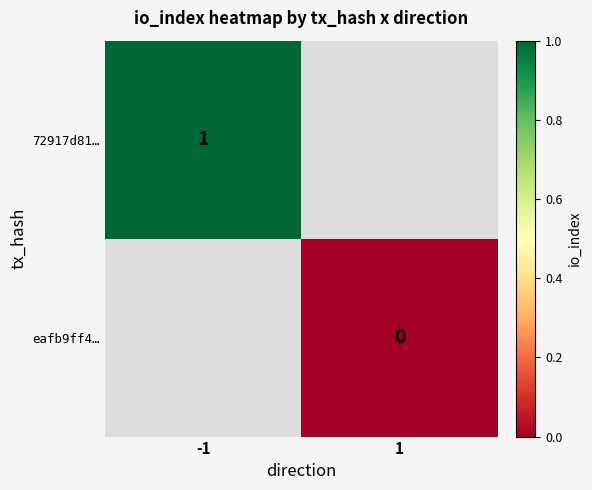

Between 1 and -1, which is larger?

-1